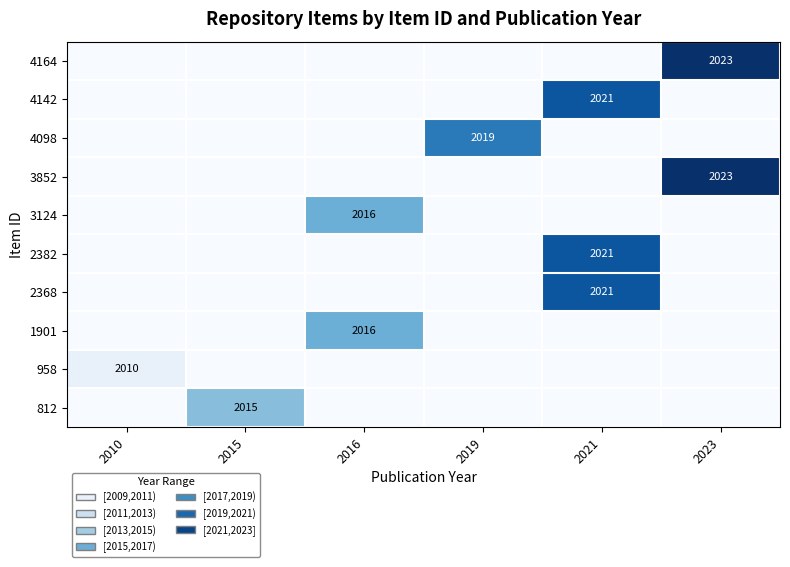

Is the value of 4164 at 2023 greater than the value of 2368 at 2010?

Yes